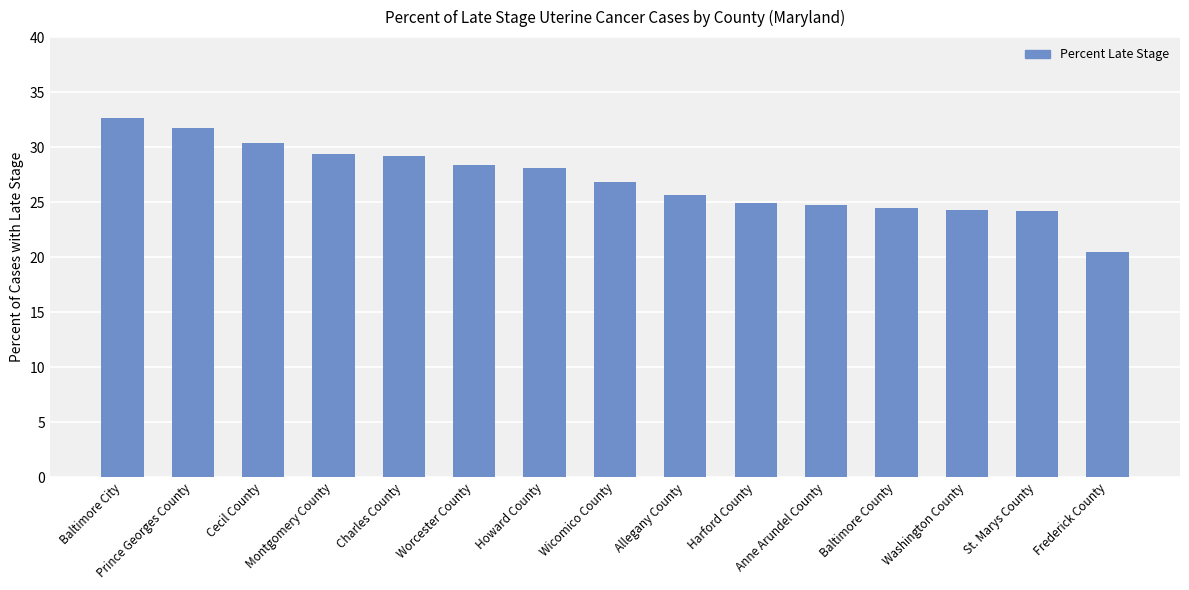

What position from the left is Baltimore City?

1